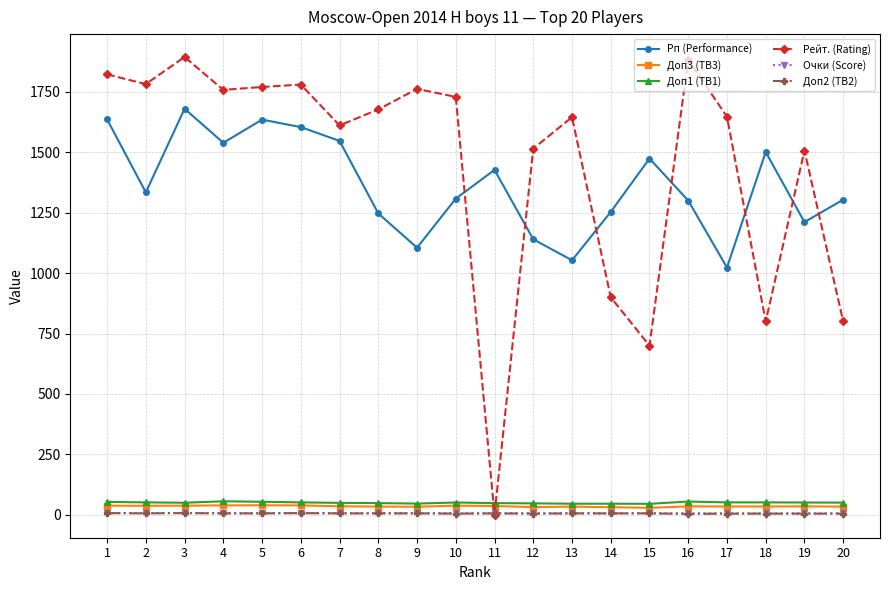

True or false: Доп1 (TB1) and Рп (Performance) cross at least once.

False